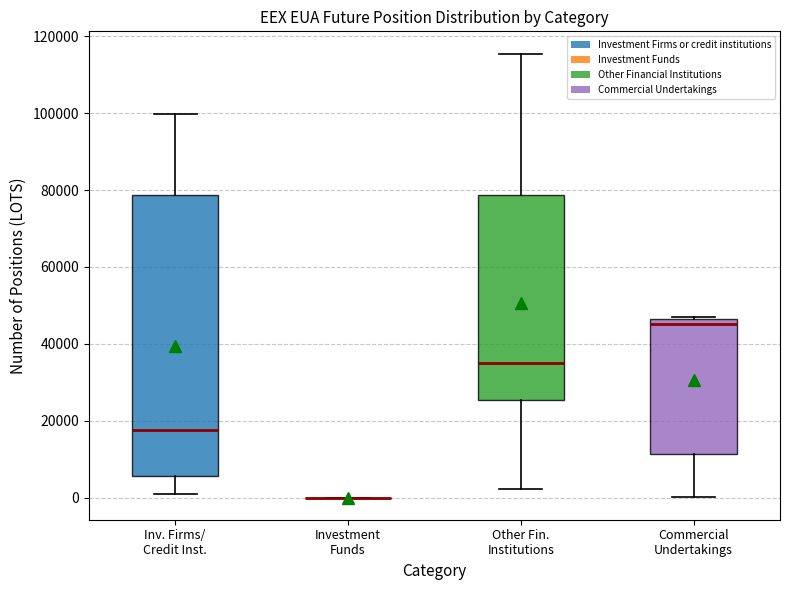

Reading left to right, read every box against the y-axis: the position of its median line, the range the box covers, and the ends of its whiskers. The values are not printed on the chart, so give them approximately, as read against the axis.

Inv. Firms/ Credit Inst.: median 18000, box 6000 to 78000, whiskers 2000 to 100000
Investment Funds: box collapsed to a line at 0, whiskers 0 to 0
Other Fin. Institutions: median 36000, box 26000 to 78000, whiskers 2000 to 116000
Commercial Undertakings: median 46000 (just below the box's upper edge), box 12000 to 46000, whiskers 0 to 48000